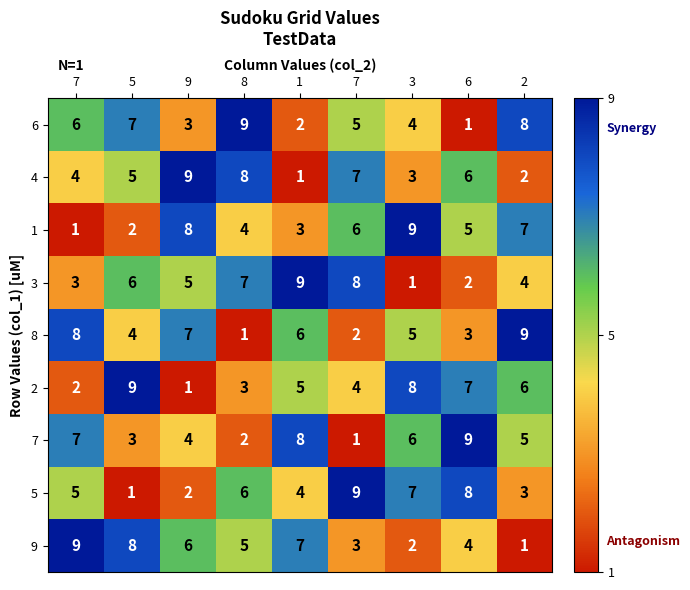

Reading left to right, extract all data points from this chart.

6: 7=6	5=7	9=3	8=9	1=2	7=5	3=4	6=1	2=8
4: 7=4	5=5	9=9	8=8	1=1	7=7	3=3	6=6	2=2
1: 7=1	5=2	9=8	8=4	1=3	7=6	3=9	6=5	2=7
3: 7=3	5=6	9=5	8=7	1=9	7=8	3=1	6=2	2=4
8: 7=8	5=4	9=7	8=1	1=6	7=2	3=5	6=3	2=9
2: 7=2	5=9	9=1	8=3	1=5	7=4	3=8	6=7	2=6
7: 7=7	5=3	9=4	8=2	1=8	7=1	3=6	6=9	2=5
5: 7=5	5=1	9=2	8=6	1=4	7=9	3=7	6=8	2=3
9: 7=9	5=8	9=6	8=5	1=7	7=3	3=2	6=4	2=1